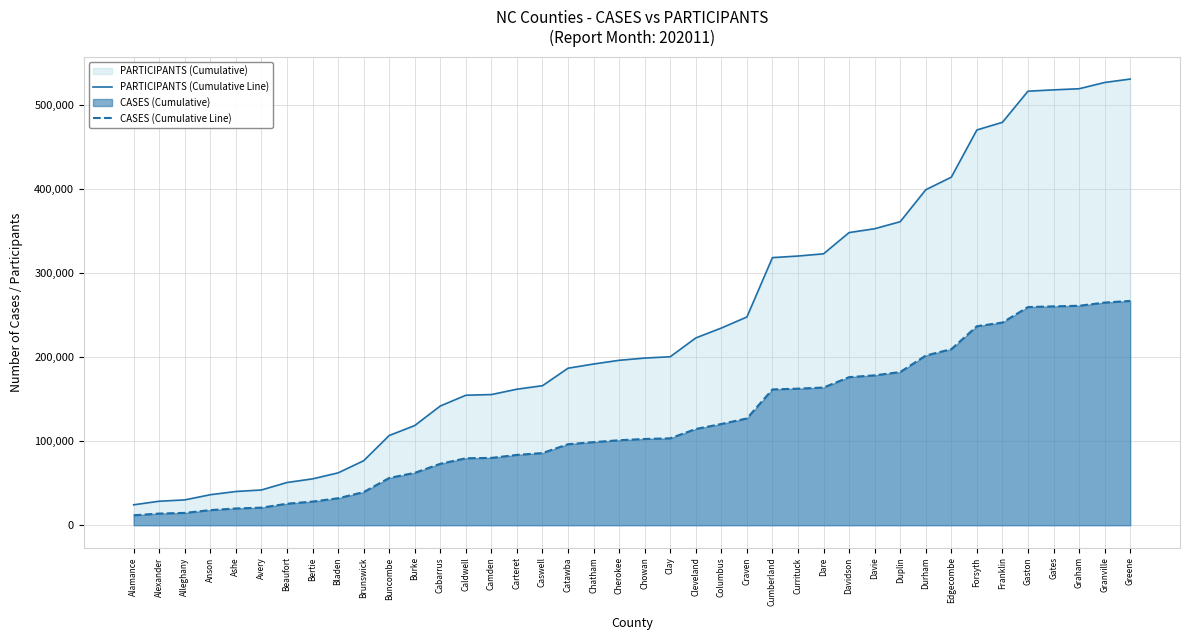

Is the value of PARTICIPANTS (Cumulative Line) at Edgecombe greater than the value of CASES (Cumulative Line) at Alexander?

Yes